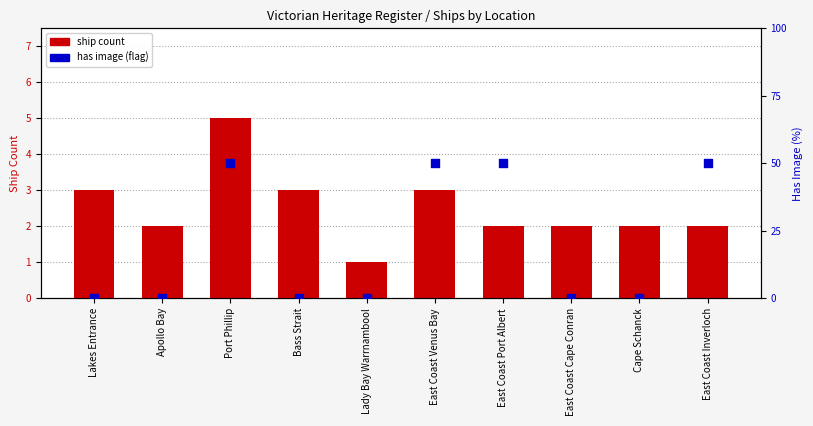

What are all the series names shown in the legend?

ship count, has image (flag)